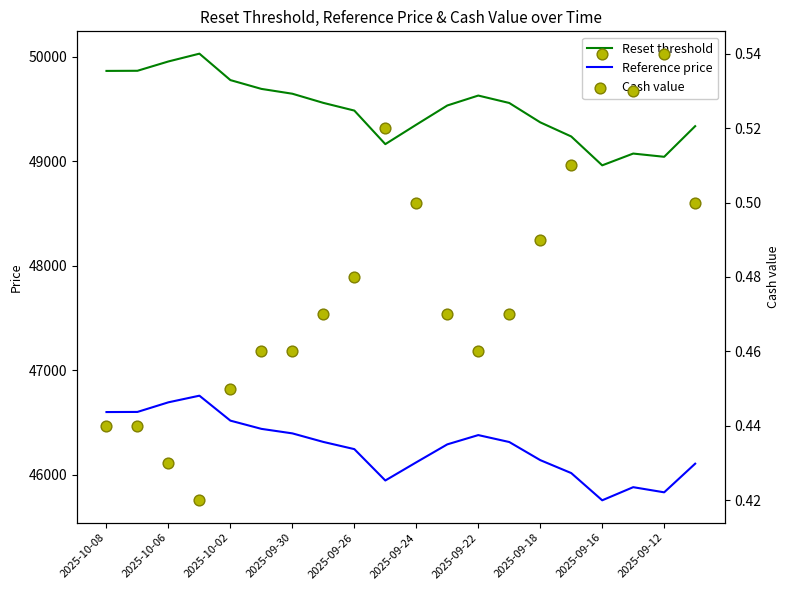

At how many categories does at least one series exceed 3213?

20